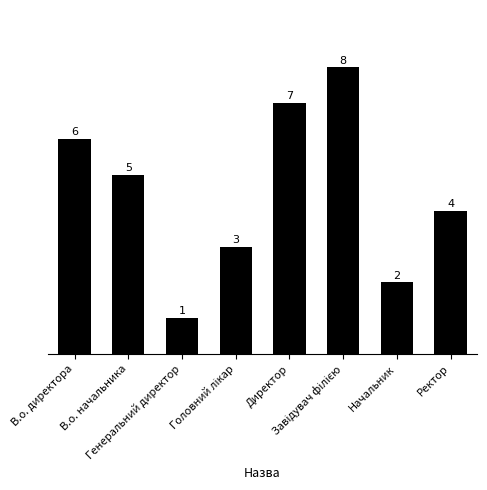

Approximately how many times larger is the value at Начальник compared to Генеральний директор?

2.0